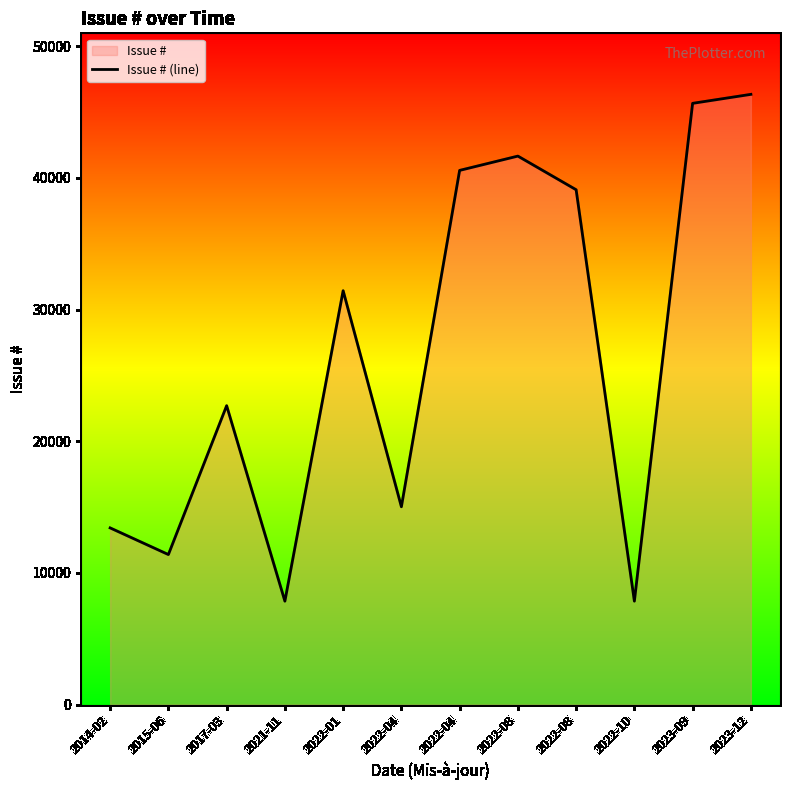

What is the sum of all values?

323012